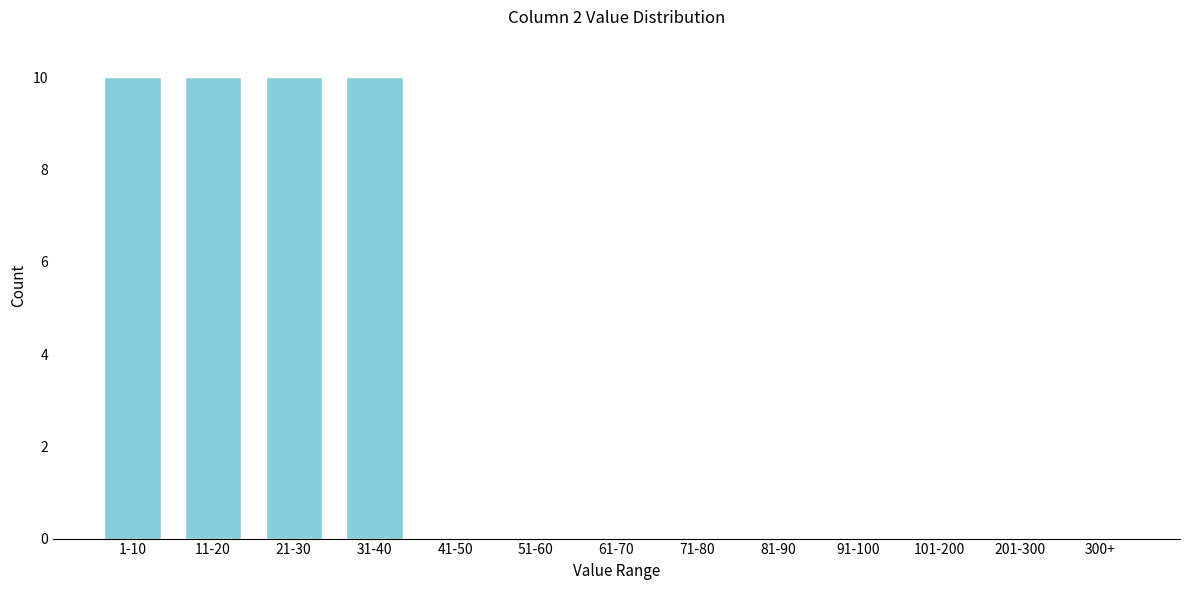

Reading right to left, transcribe all the data shown in this chart.

300+=0	201-300=0	101-200=0	91-100=0	81-90=0	71-80=0	61-70=0	51-60=0	41-50=0	31-40=10	21-30=10	11-20=10	1-10=10